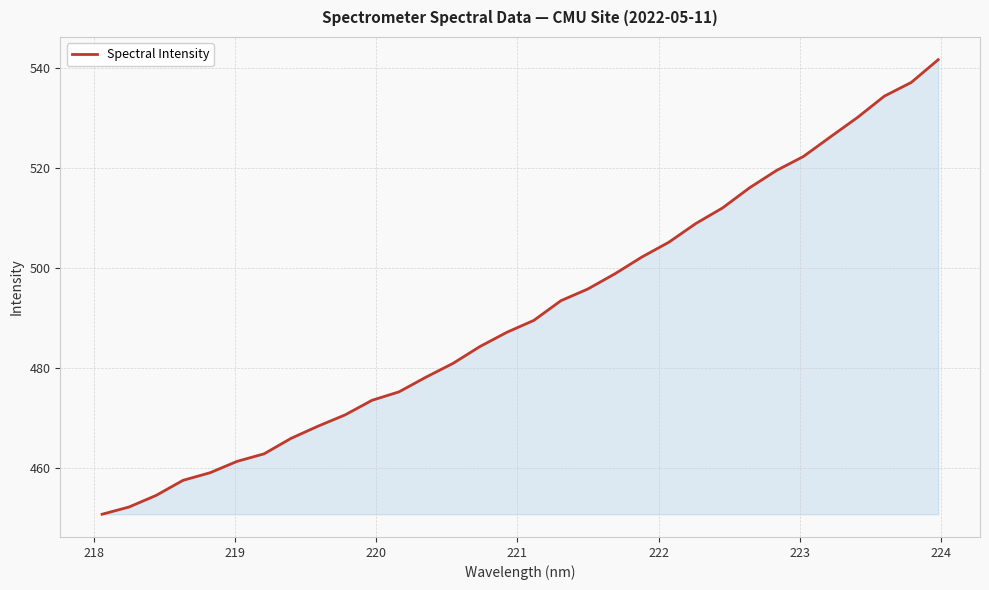

Does the chart have visible grid lines?

Yes